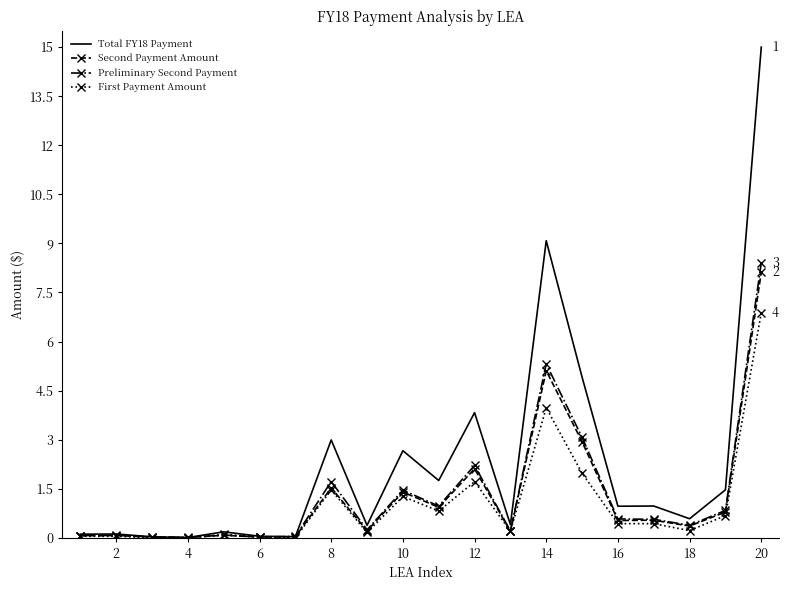

Which series has the widest spread of values?

Total FY18 Payment